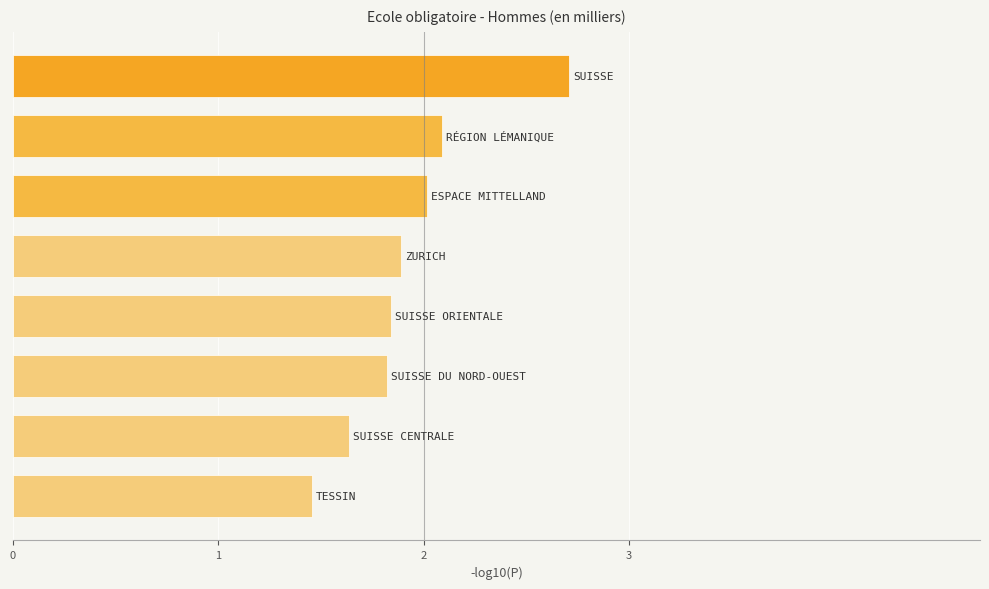

Reading bottom to top, what are all the values shown in this chart?

1.5	1.6	1.8	1.8	1.9	2.0	2.1	2.7